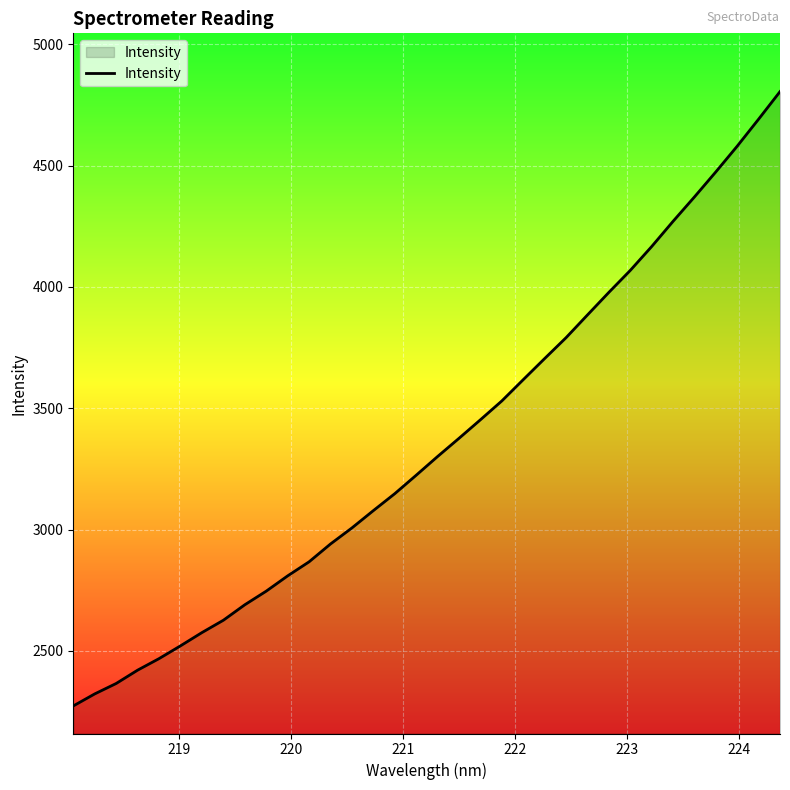

How many distinct data groups are displayed?

1